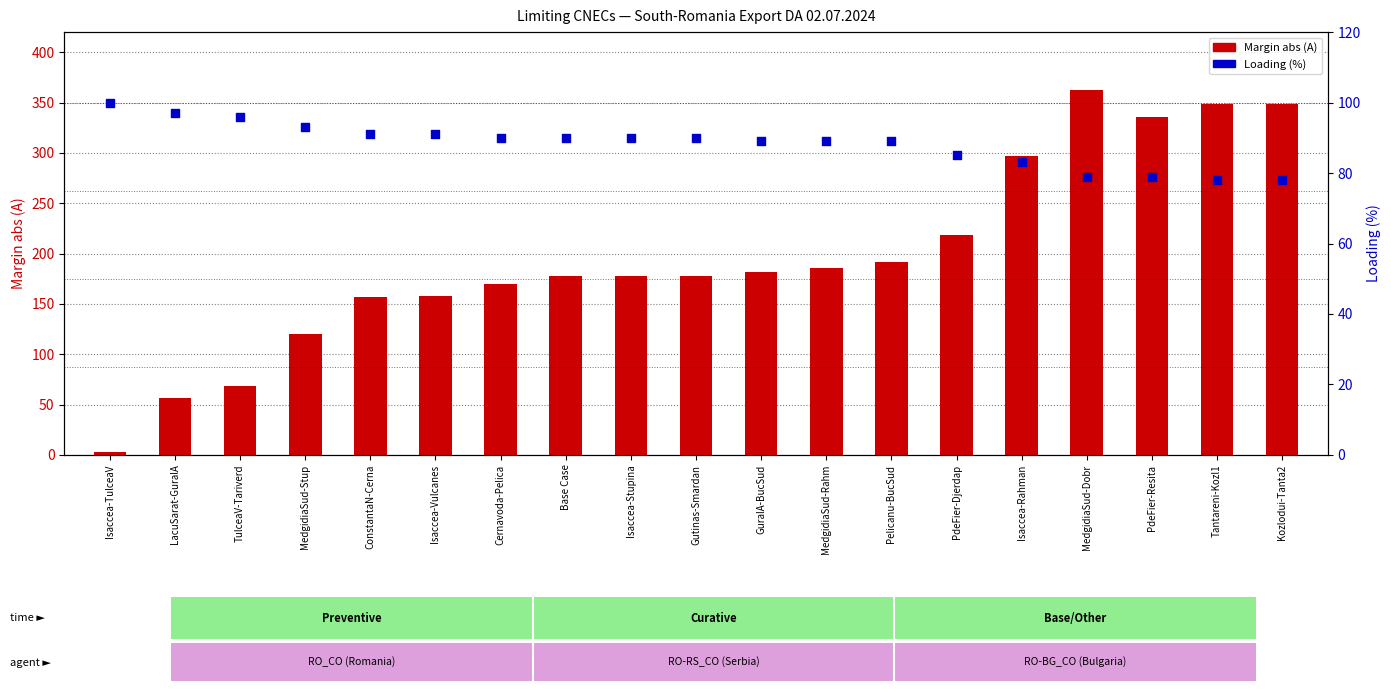

Which series reaches the maximum Y coordinate?

Margin abs (A)